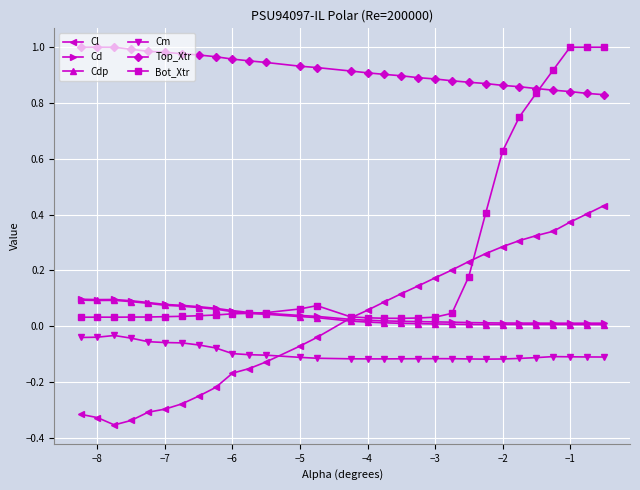

Which series has the largest total across all categories?

Top_Xtr